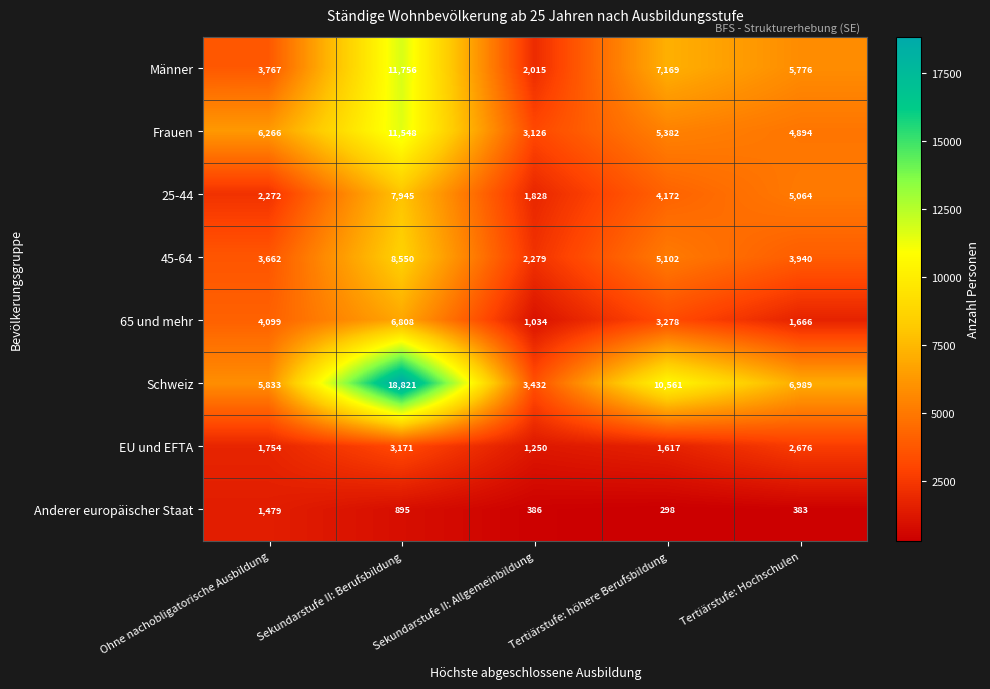

What is the difference between the EU und EFTA values at Tertiärstufe: Hochschulen and Tertiärstufe: höhere Berufsbildung?

1059